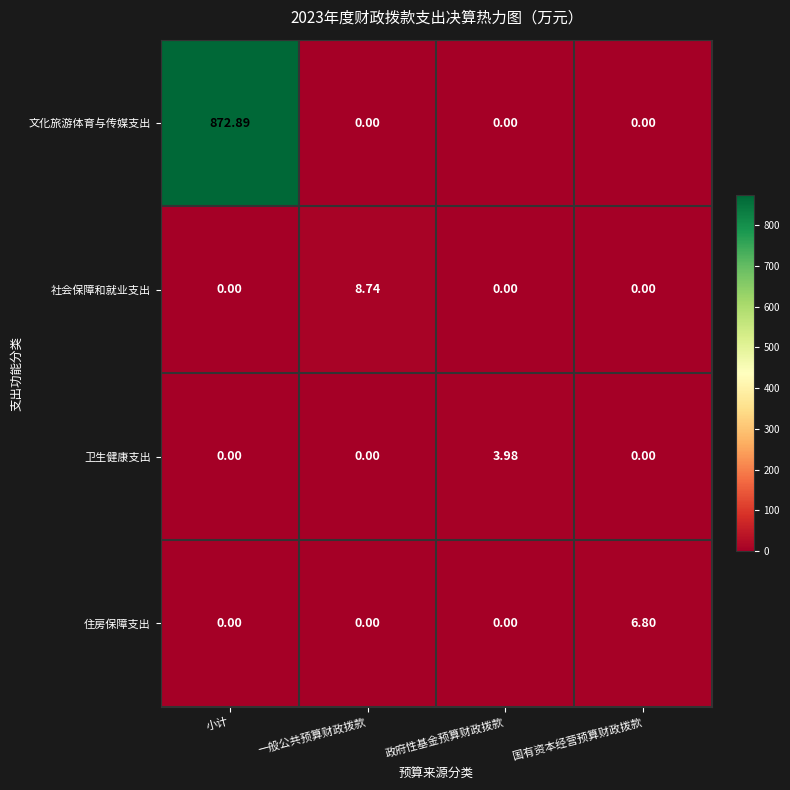

Which category has the highest value across all series?

小计